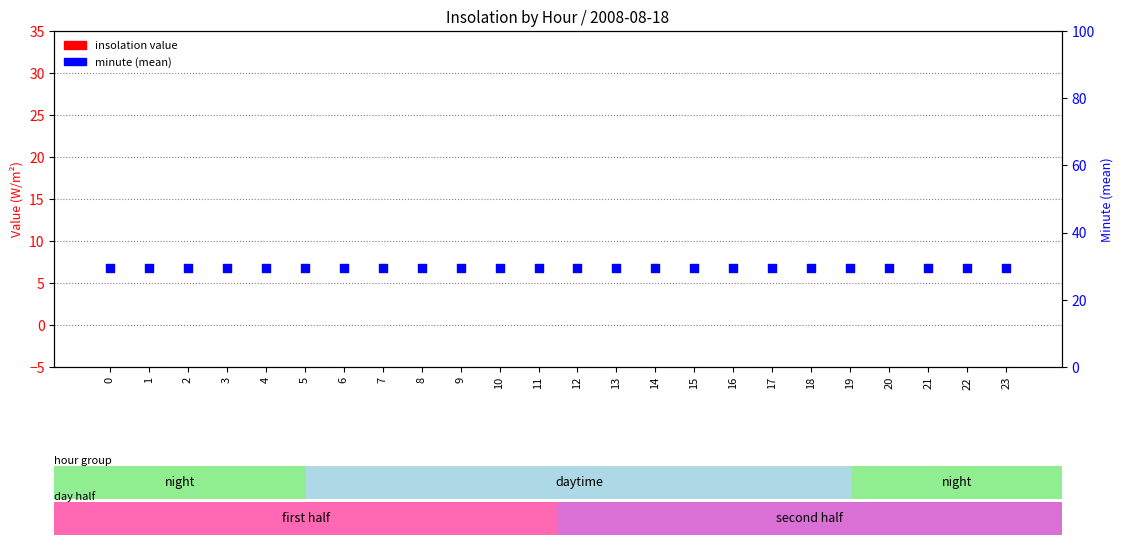

Which series has the largest Y range (max minus min)?

insolation value